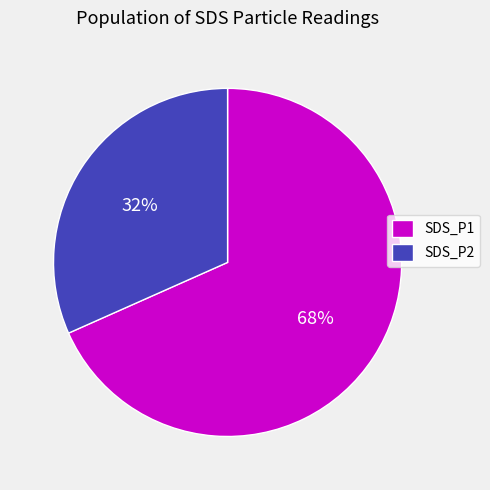

Count the number of slices in the pie.

2